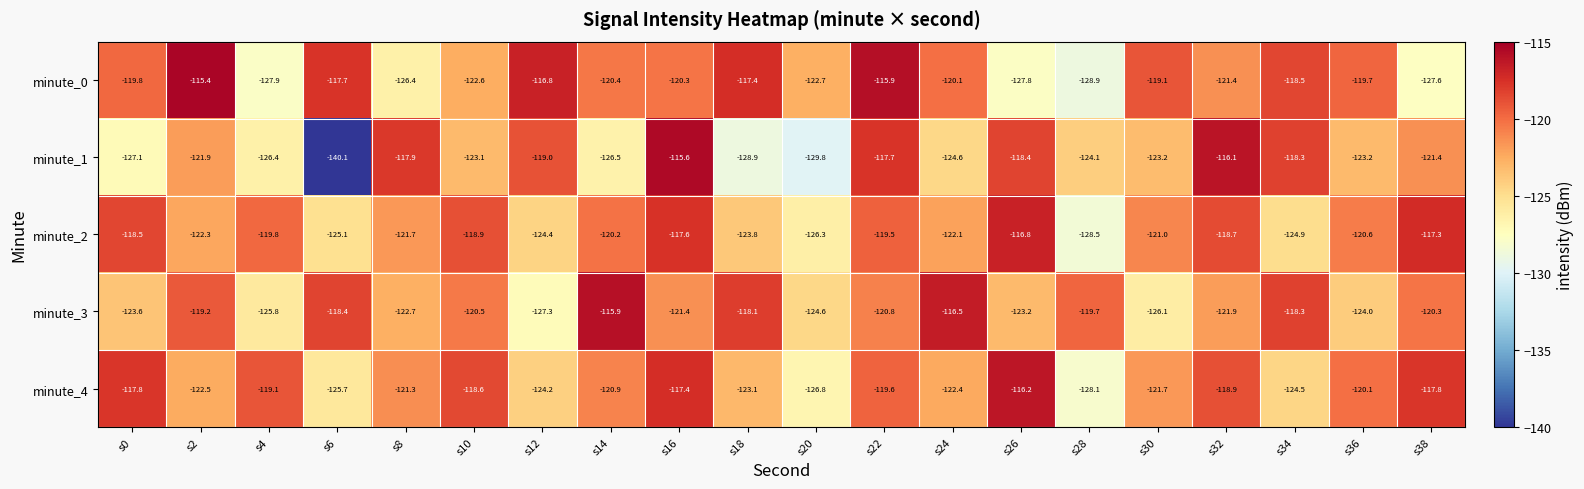

How many data points in minute_4 are less than -120?

12